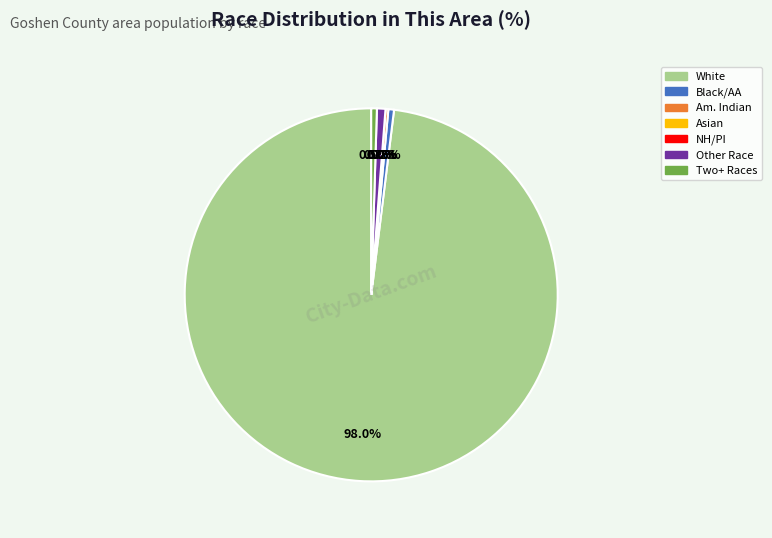

To the nearest percent, what is the average slice percentage?

14%